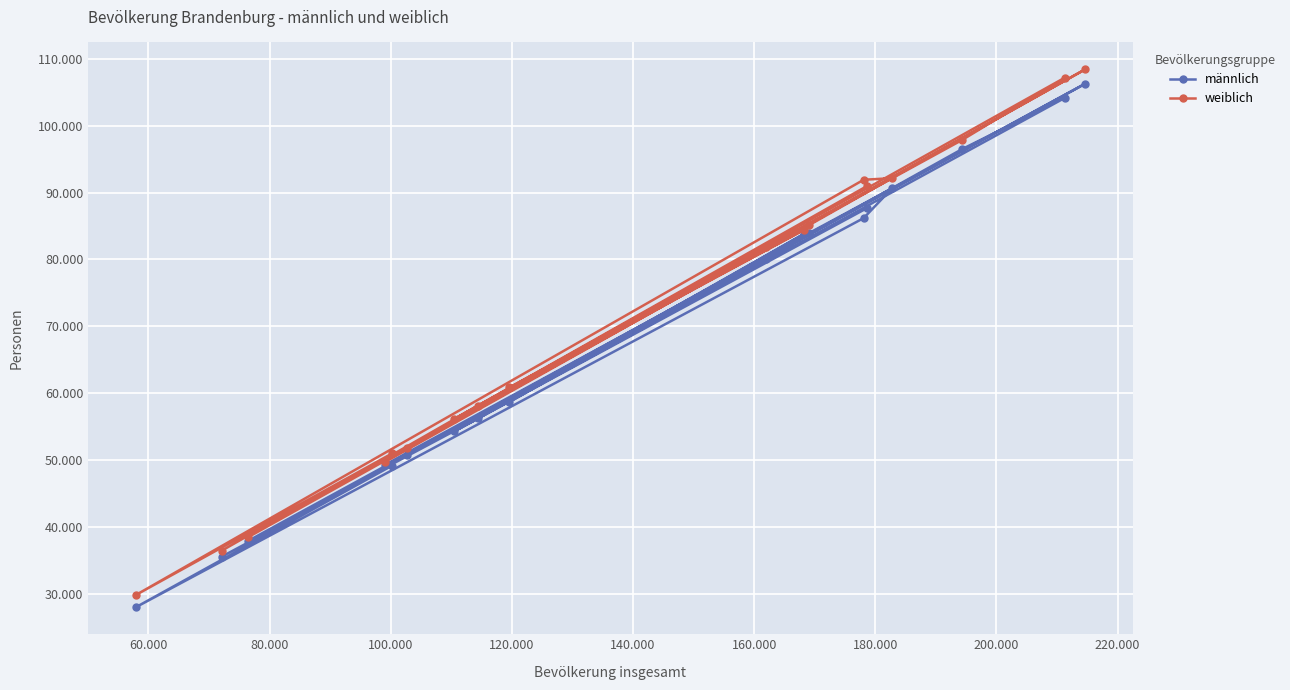

What are all the series names shown in the legend?

männlich, weiblich